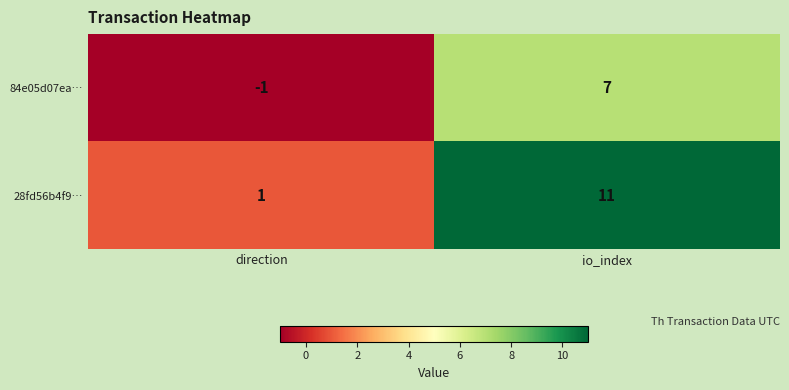

At io_index, list the series in order from smallest to largest.

84e05d07ea…, 28fd56b4f9…